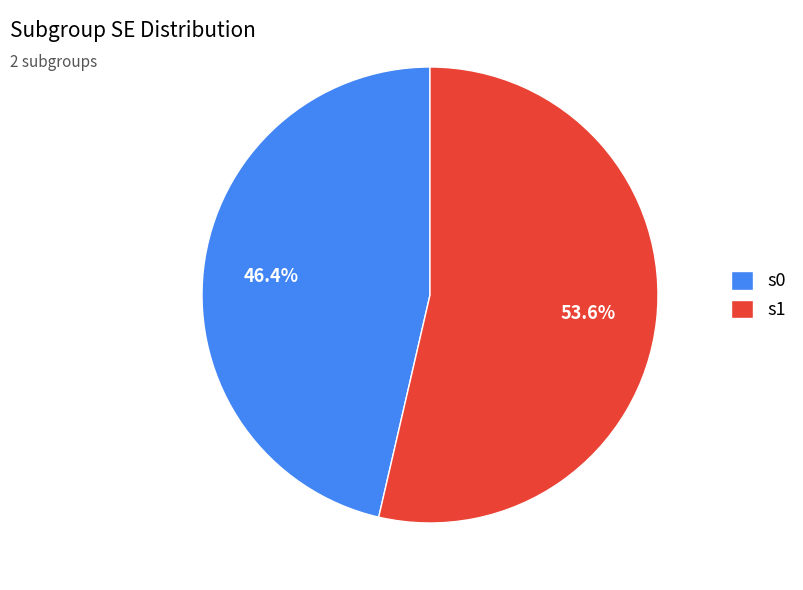

Count the number of slices in the pie.

2